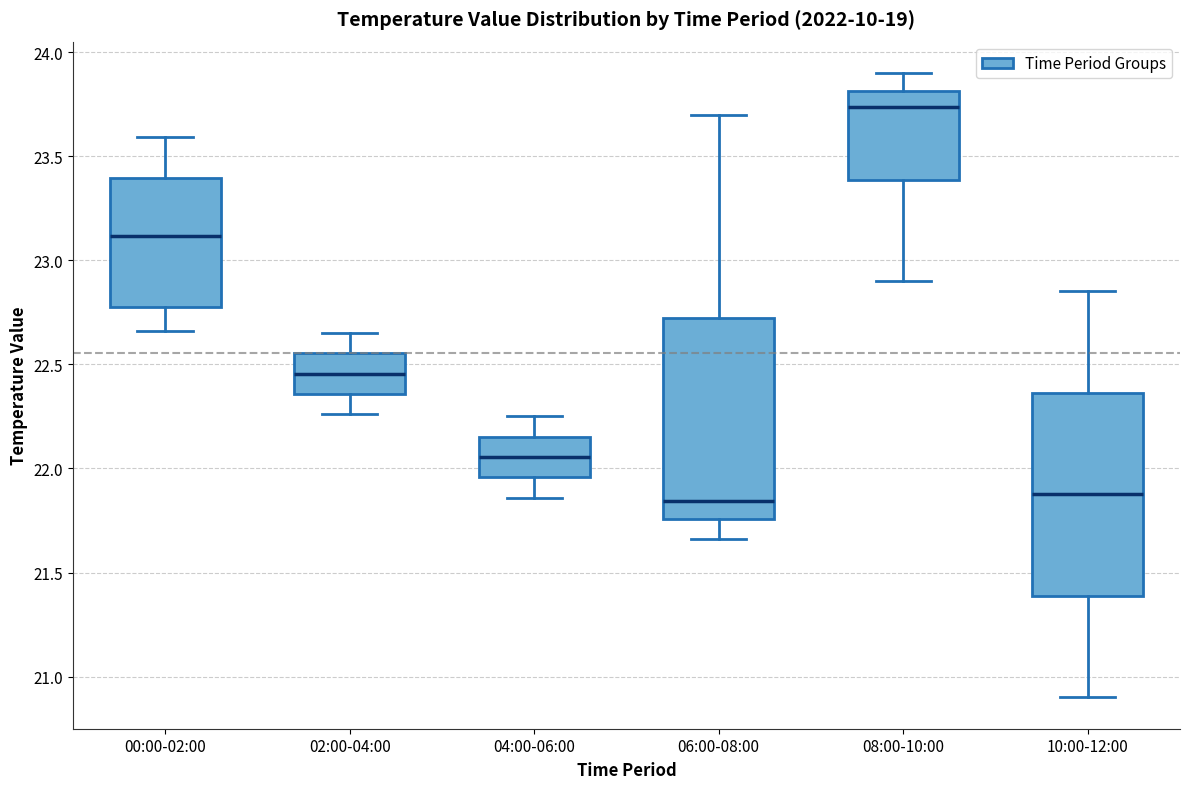

Reading left to right, transcribe this box plot: for each box, give where its median line is, the range the box spans, and where its two whiskers end, as read against the y-axis. The values are not printed on the chart, so give them approximately, as read against the axis.

00:00-02:00: median 23.10, box 22.80 to 23.40, whiskers 22.65 to 23.60
02:00-04:00: median 22.45, box 22.35 to 22.55, whiskers 22.25 to 22.65
04:00-06:00: median 22.05, box 21.95 to 22.15, whiskers 21.85 to 22.25
06:00-08:00: median 21.85, box 21.75 to 22.75, whiskers 21.65 to 23.70
08:00-10:00: median 23.75, box 23.40 to 23.80, whiskers 22.90 to 23.90
10:00-12:00: median 21.90, box 21.40 to 22.35, whiskers 20.90 to 22.85